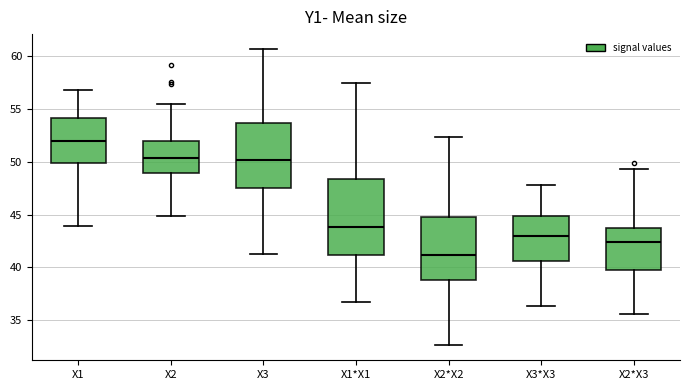

Reading left to right, read every box against the y-axis: the position of its median line, the range the box covers, and the ends of its whiskers. The values are not printed on the chart, so give them approximately, as read against the axis.

X1: median 52.0, box 50.0 to 54.0, whiskers 44.0 to 57.0
X2: median 50.5, box 49.0 to 52.0, whiskers 45.0 to 55.5
X3: median 50.0, box 47.5 to 53.5, whiskers 41.5 to 60.5
X1*X1: median 44.0, box 41.0 to 48.5, whiskers 36.5 to 57.5
X2*X2: median 41.0, box 39.0 to 45.0, whiskers 32.5 to 52.5
X3*X3: median 43.0, box 40.5 to 45.0, whiskers 36.5 to 48.0
X2*X3: median 42.5, box 40.0 to 44.0, whiskers 35.5 to 49.5